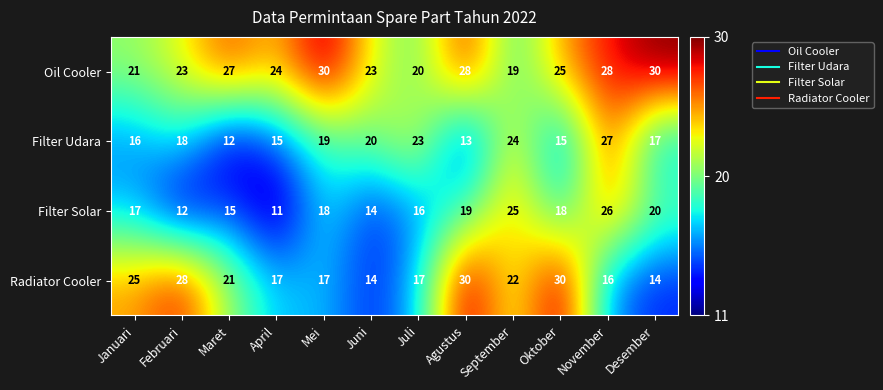

The Oil Cooler series shows 17 at November. True or false?

False